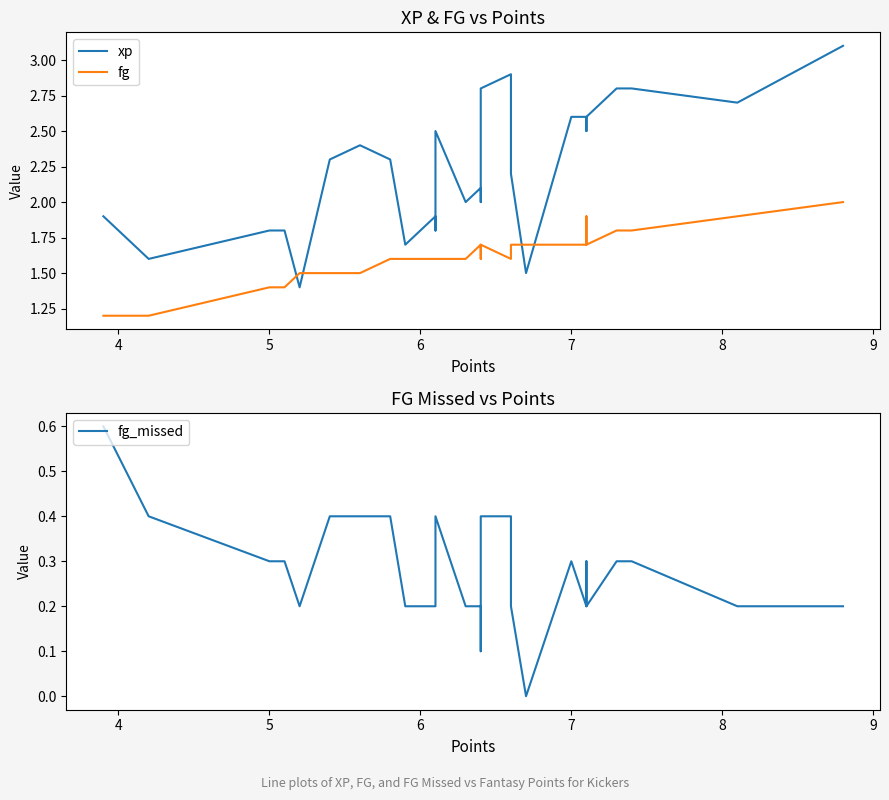

Reading left to right, what are all the values shown in this chart?

xp: 1.9	1.6	1.8	1.8	1.4	2.3	2.4	2.3	1.7	1.8	1.8	1.9	1.8	2.5	2.0	2.1	2.0	2.1	2.8	2.9	2.2	1.5	2.6	2.6	2.6	2.5	2.6	2.8	2.8	2.7	3.1
fg: 1.2	1.2	1.4	1.4	1.5	1.5	1.5	1.6	1.6	1.6	1.6	1.6	1.6	1.6	1.6	1.7	1.6	1.6	1.7	1.6	1.7	1.7	1.7	1.7	1.7	1.9	1.7	1.8	1.8	1.9	2.0
fg_missed: 0.6	0.4	0.3	0.3	0.2	0.4	0.4	0.4	0.2	0.2	0.2	0.2	0.4	0.4	0.2	0.2	0.1	0.2	0.4	0.4	0.2	0.0	0.3	0.3	0.2	0.3	0.2	0.3	0.3	0.2	0.2